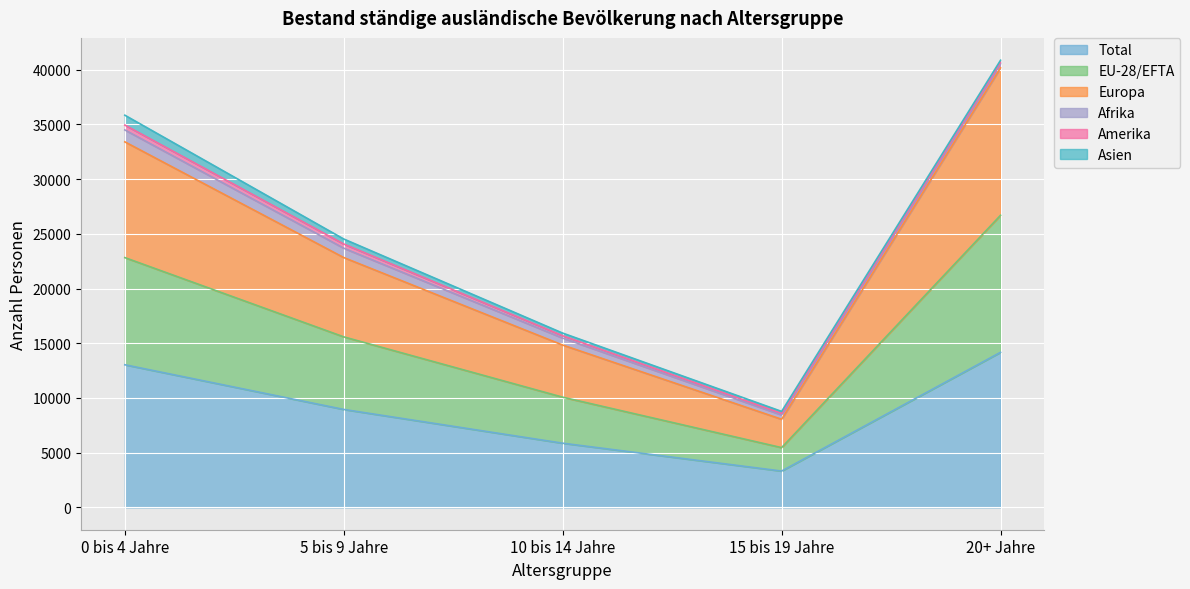

How many values in the Total series are below 8951?

2